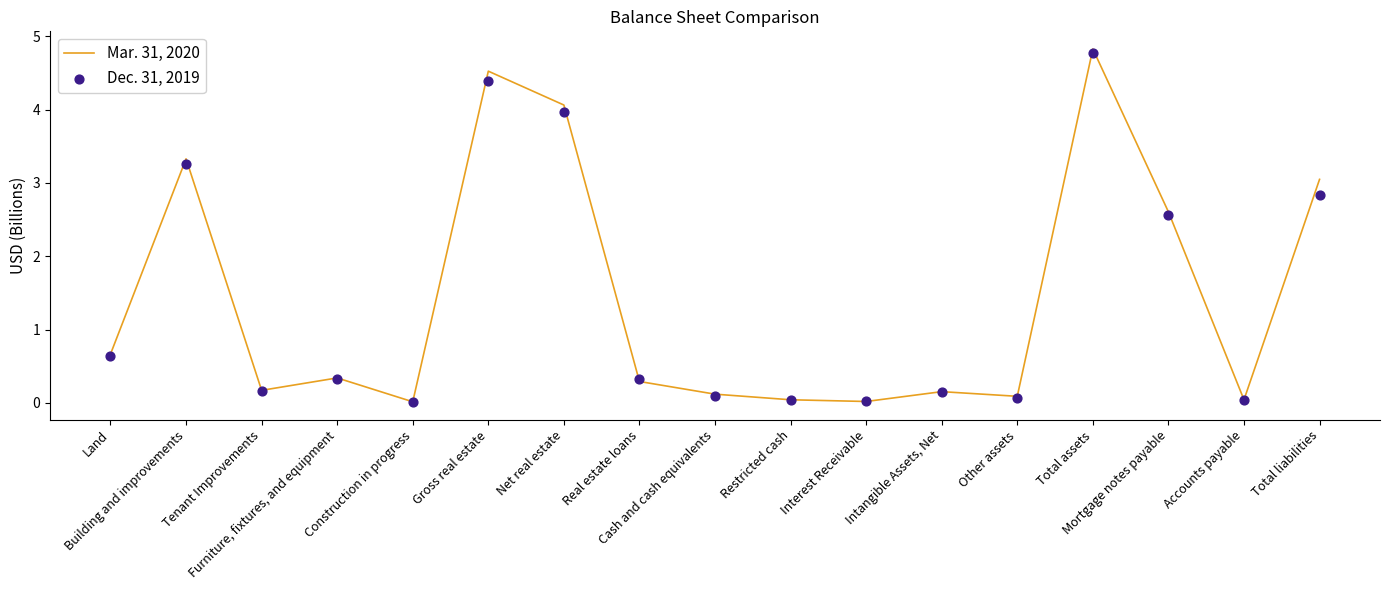

At how many categories does at least one series exceed 4?

3